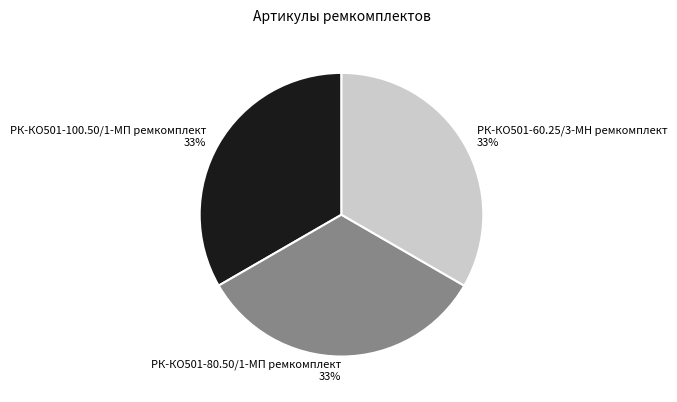

Count the number of slices in the pie.

3